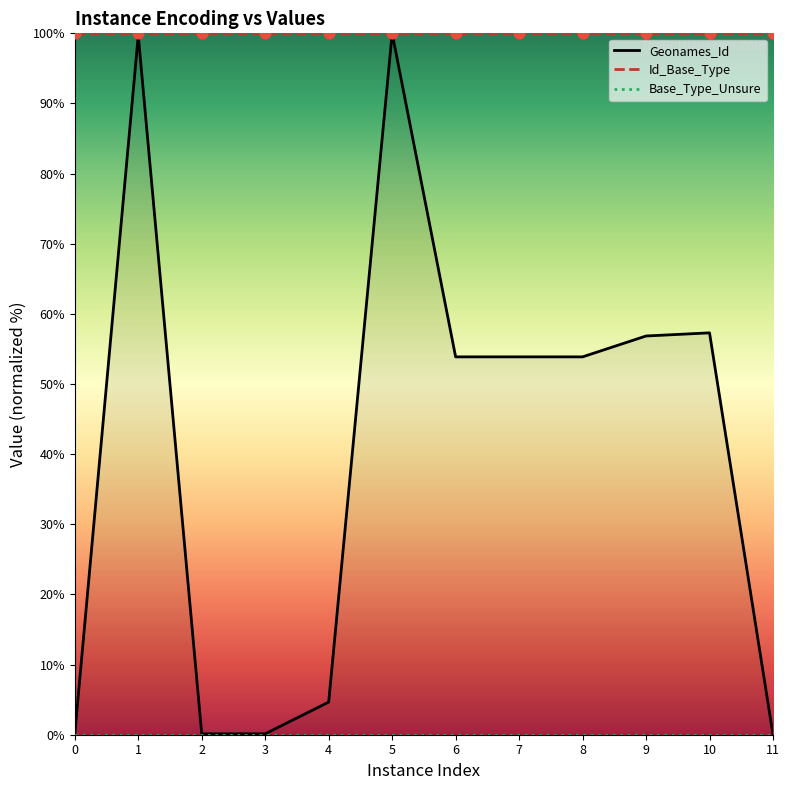

Which series has the widest spread of Y values?

Geonames_Id